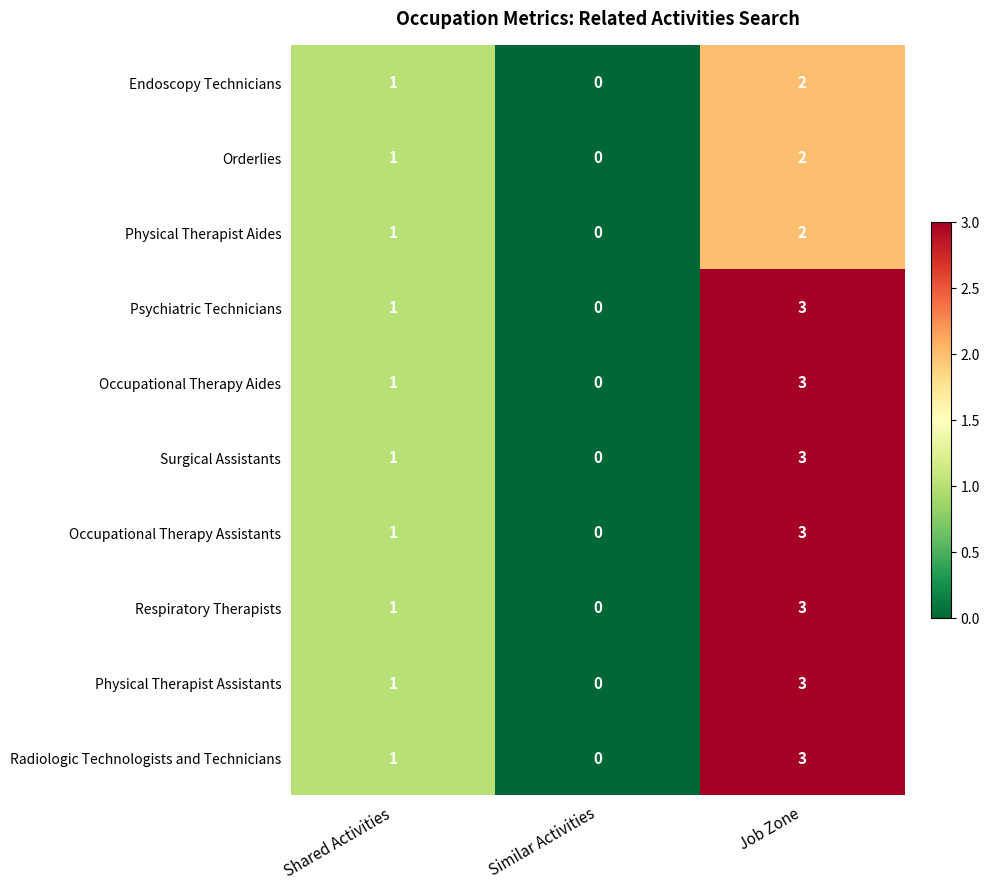

Reading left to right, list all the values displayed in this chart.

Endoscopy Technicians: 1	0	2
Orderlies: 1	0	2
Physical Therapist Aides: 1	0	2
Psychiatric Technicians: 1	0	3
Occupational Therapy Aides: 1	0	3
Surgical Assistants: 1	0	3
Occupational Therapy Assistants: 1	0	3
Respiratory Therapists: 1	0	3
Physical Therapist Assistants: 1	0	3
Radiologic Technologists and Technicians: 1	0	3